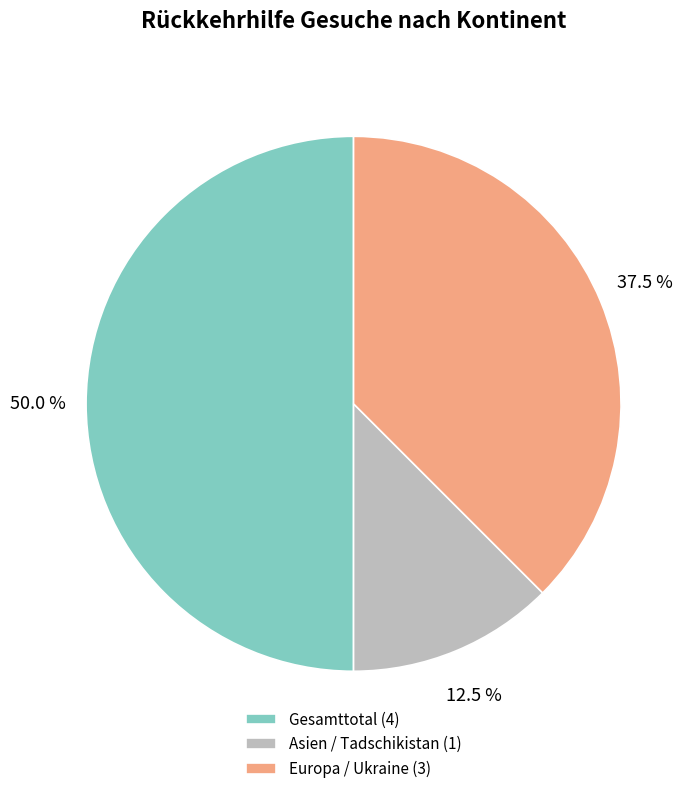

How many slices are in this pie chart?

3